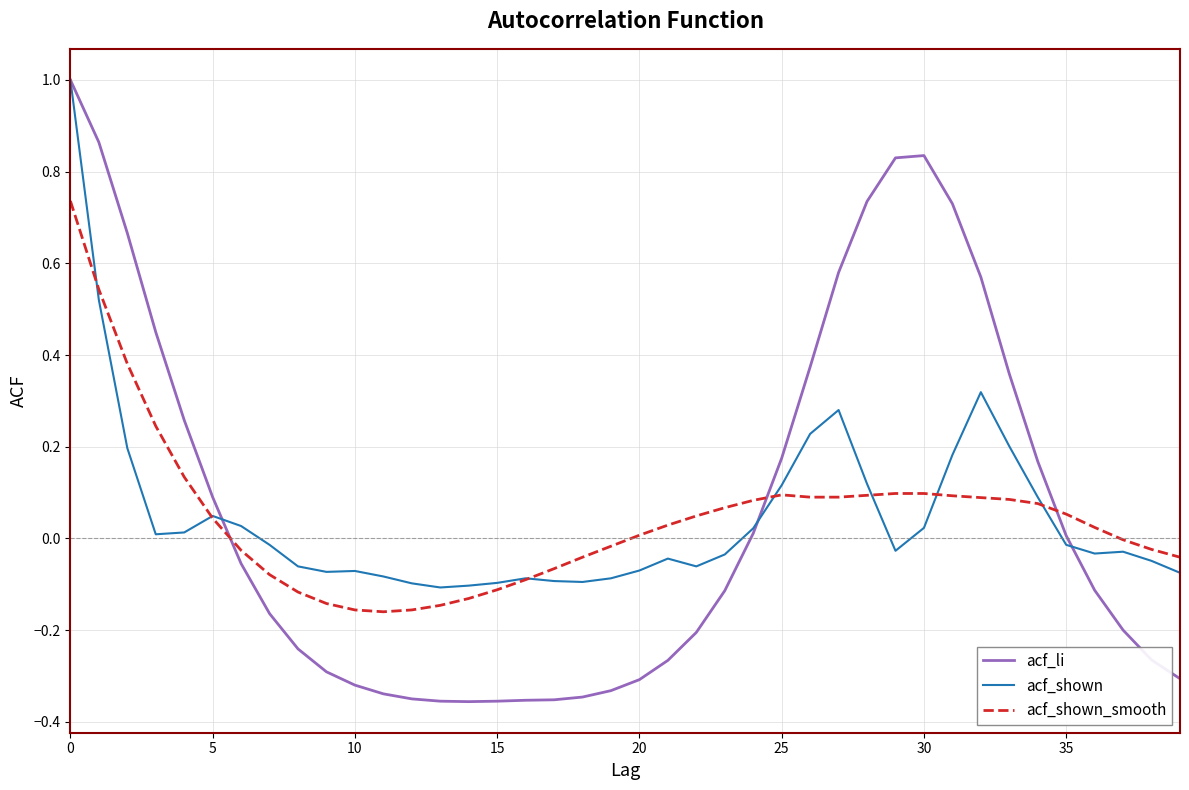

What are all the series names shown in the legend?

acf_li, acf_shown, acf_shown_smooth